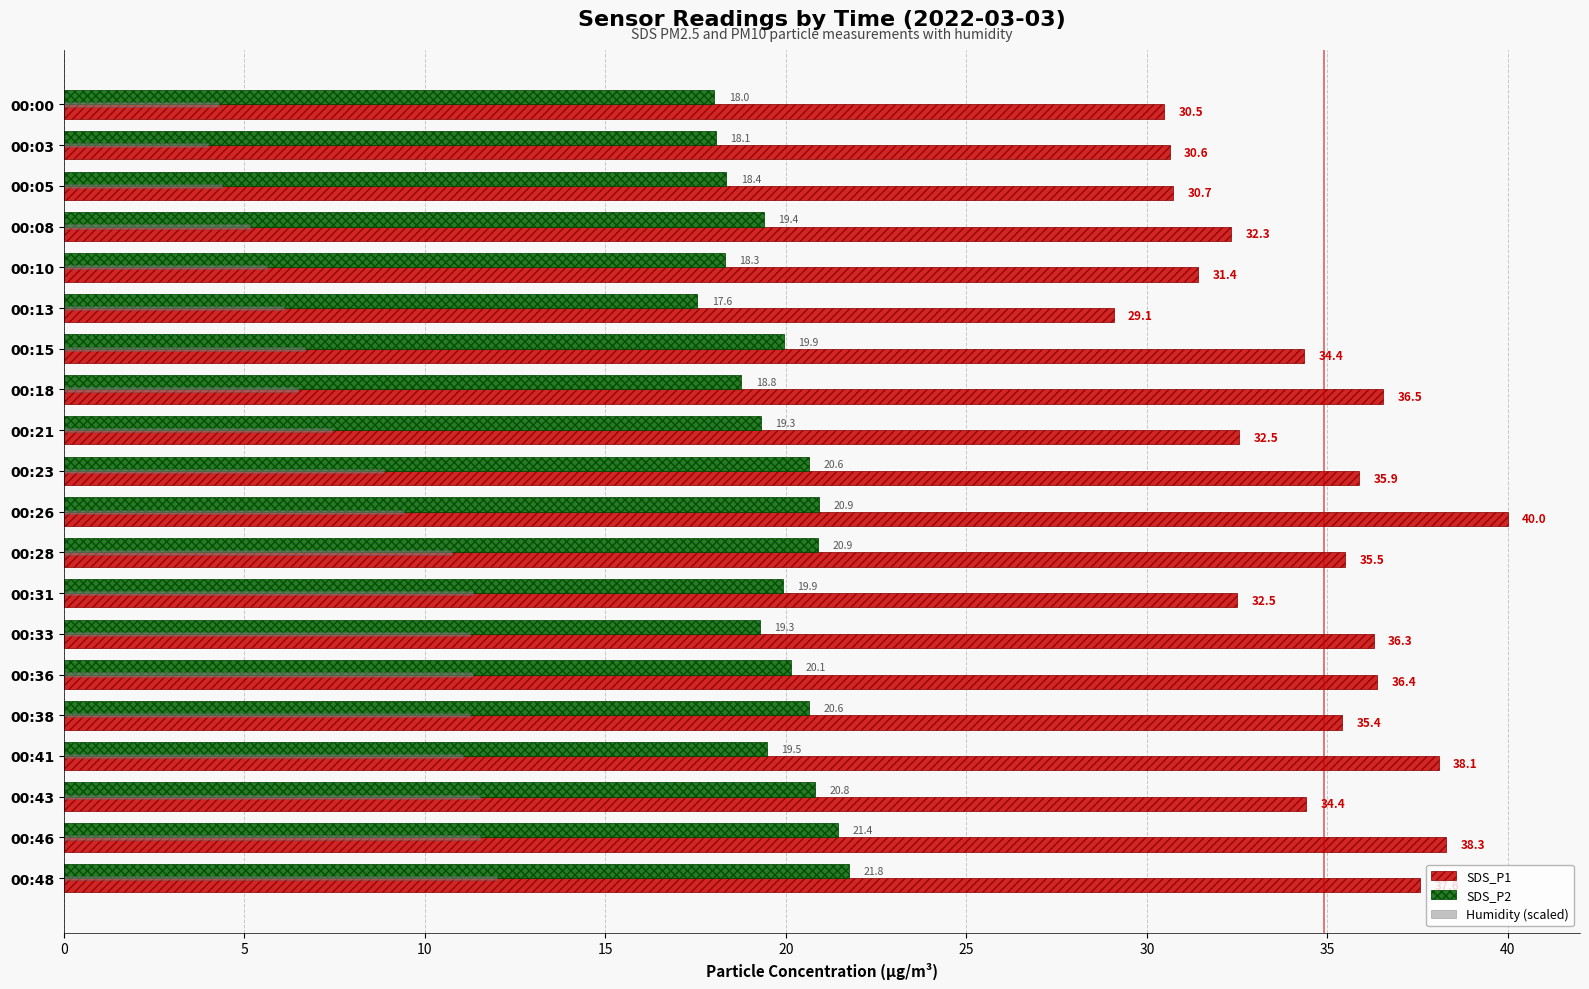

At which category is the sum across all series the highest?

00:48